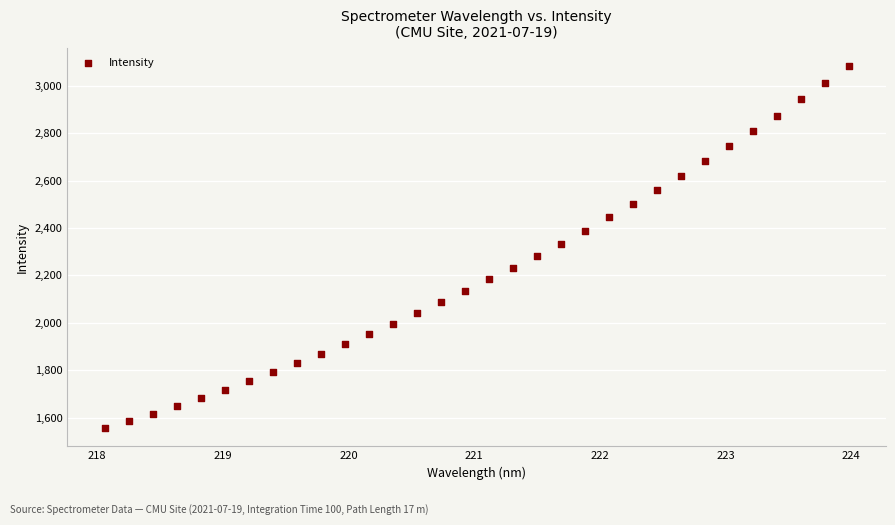

What is the range of X values (max minus min)?

5.9